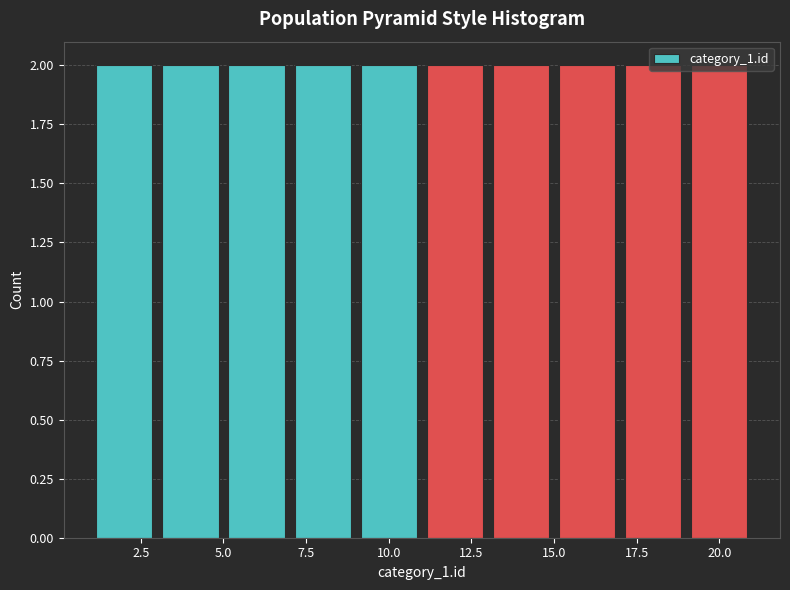

What is the height of the bar covering 9 to 11 on the x-axis? The values are not printed on the chart, so give them approximately, as read against the axis.

2